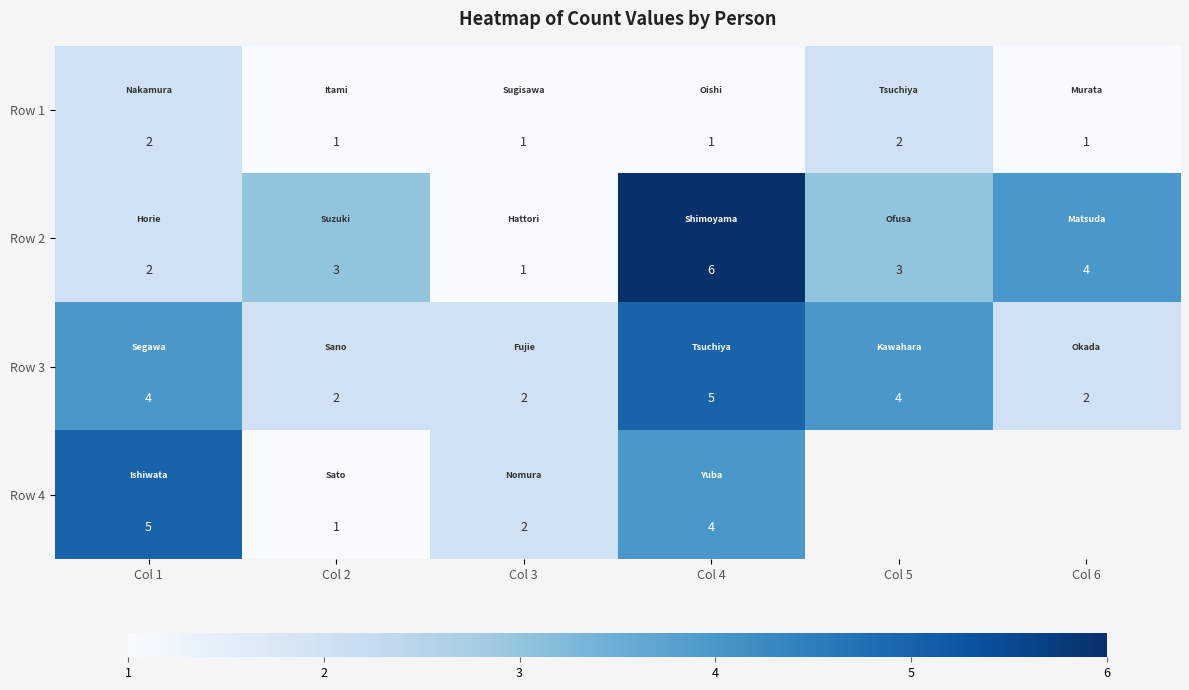

How many Row 1 values are between 1 and 2?

6